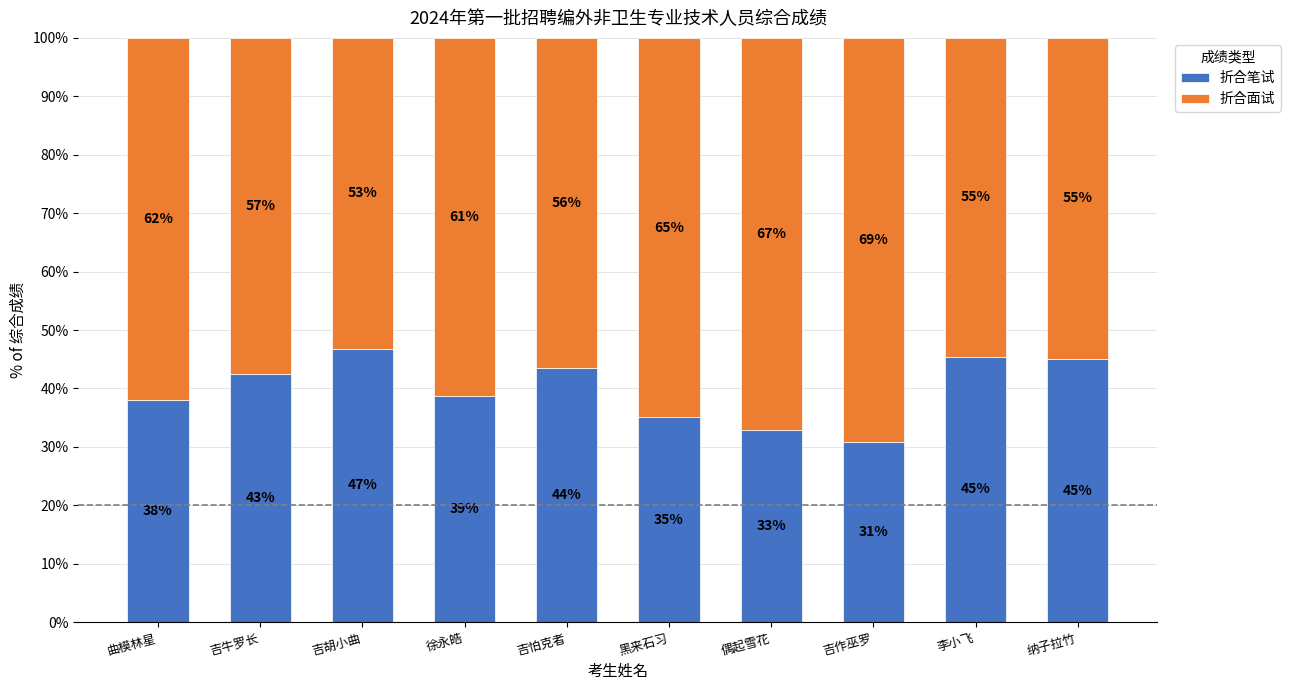

How many series are shown in this chart?

2